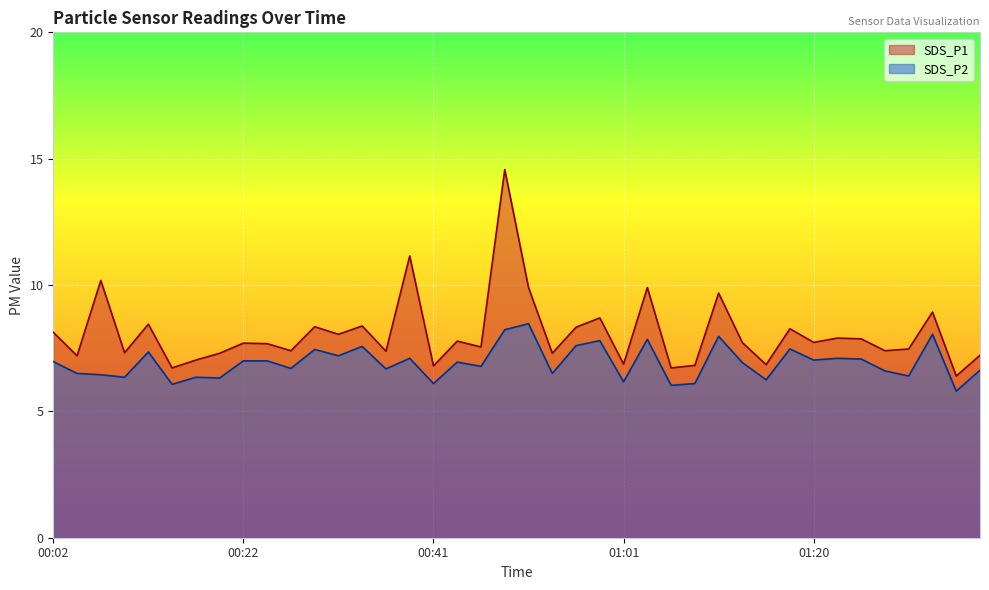

Which category has the lowest value across all series?

01:35